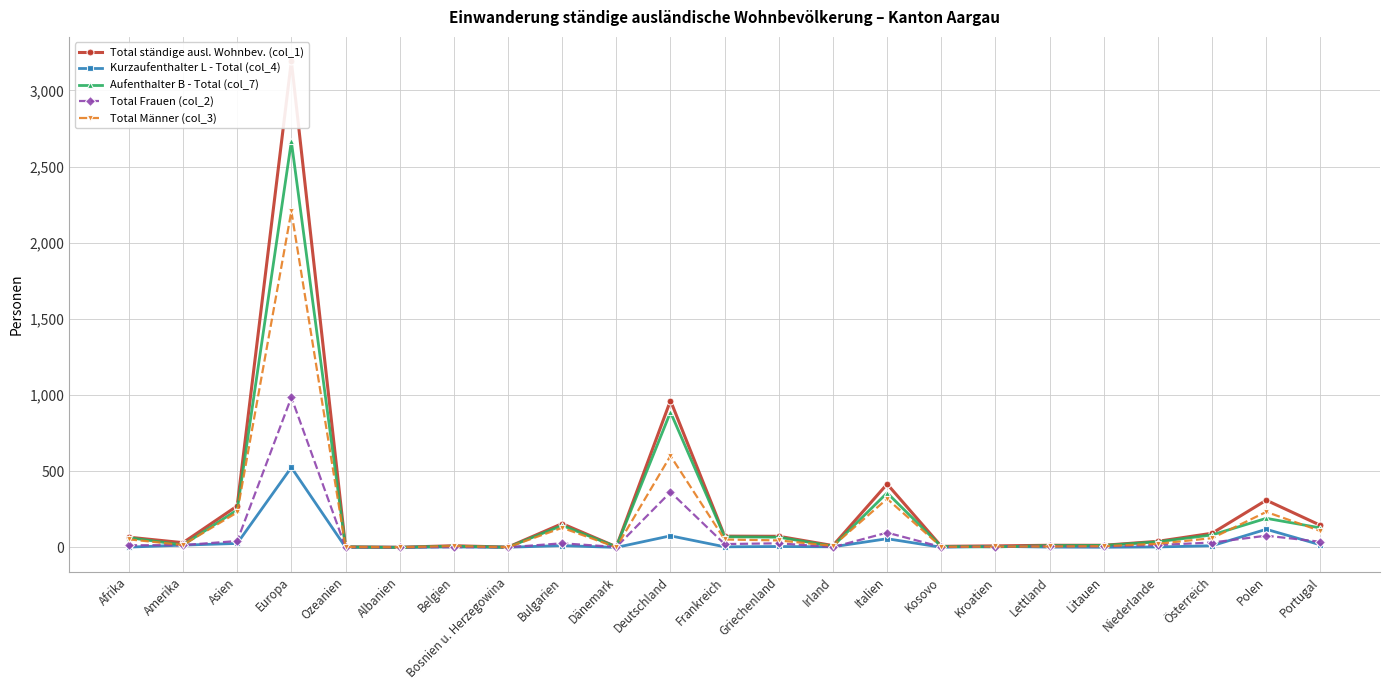

What position from the right is Europa?

20